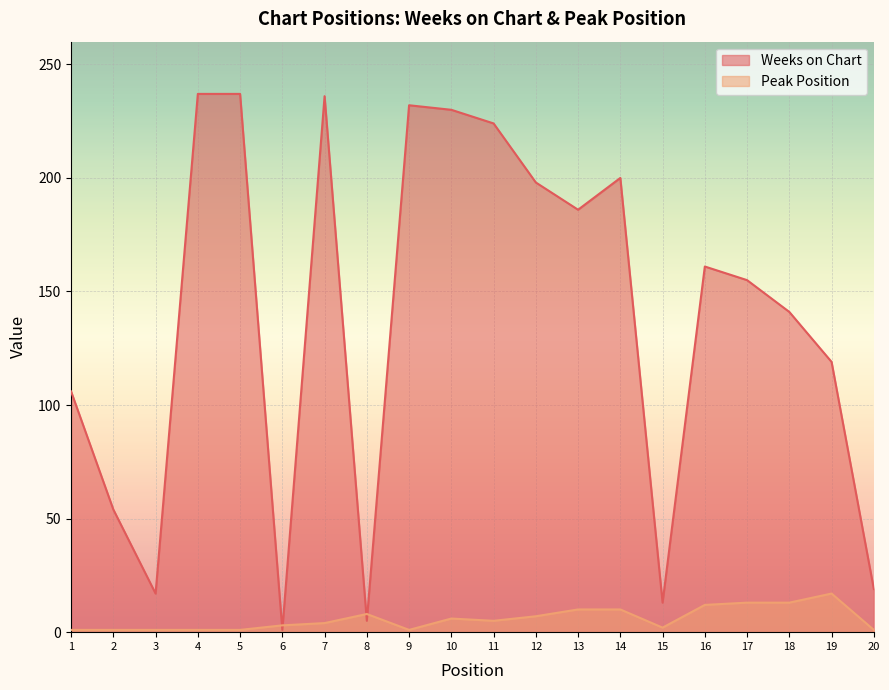

Reading left to right, transcribe all the data shown in this chart.

Weeks on Chart: 106	54	17	237	237	1	236	5	232	230	224	198	186	200	13	161	155	141	119	19
Peak Position: 1	1	1	1	1	3	4	8	1	6	5	7	10	10	2	12	13	13	17	1